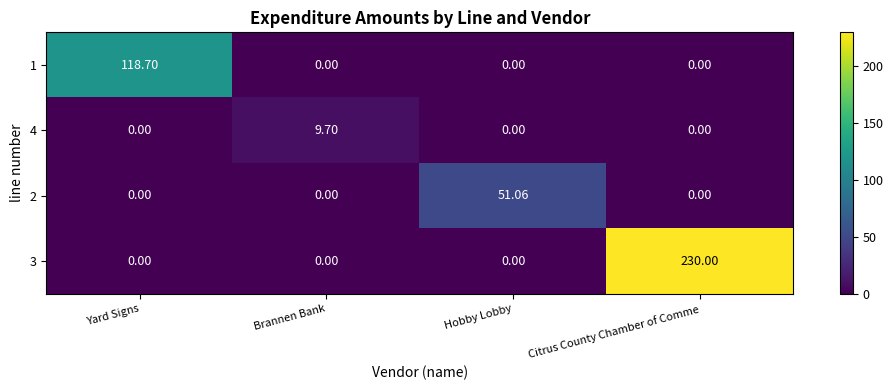

At which category does the chart reach its peak across all series?

Citrus County Chamber of Comme